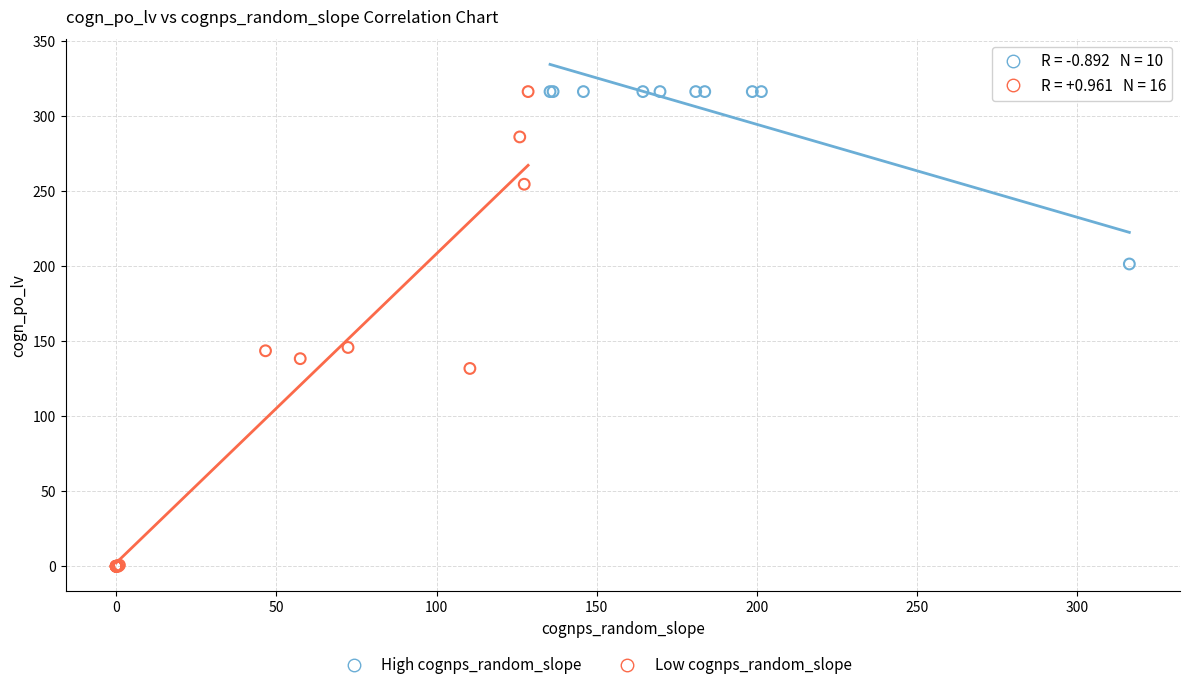

Which series contains the lowest Y value?

Low cognps_random_slope